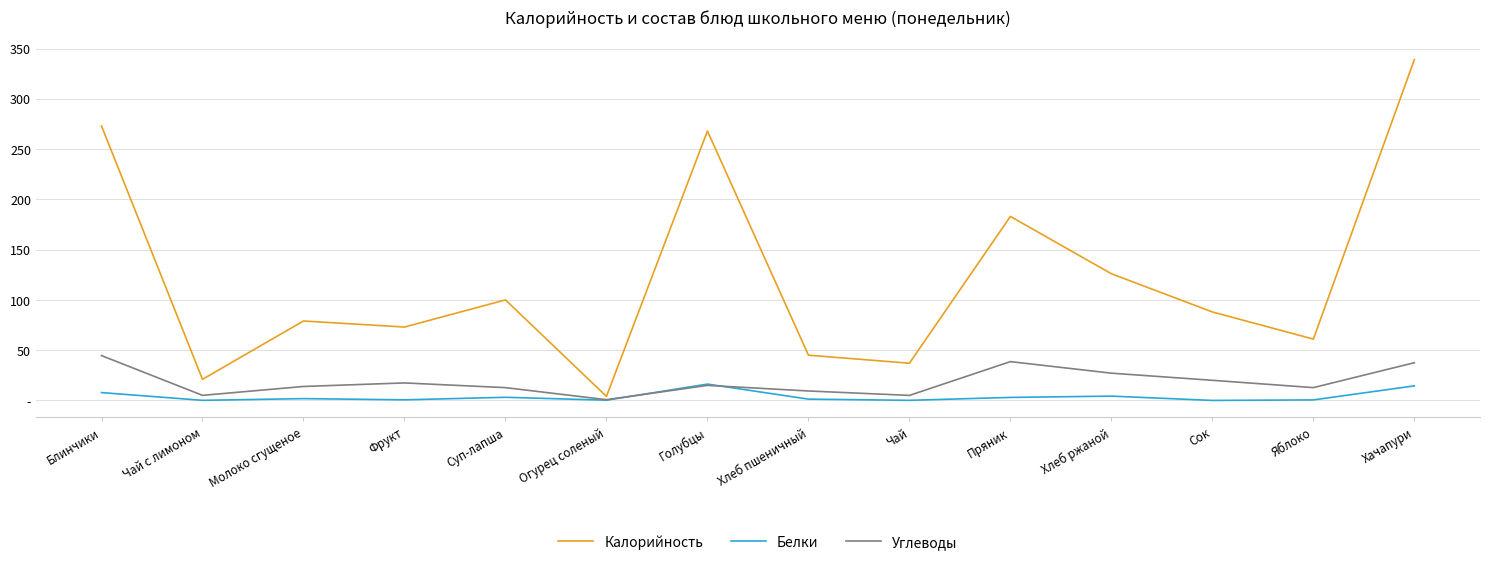

Where is Углеводы nearest to the value 22?

Сок